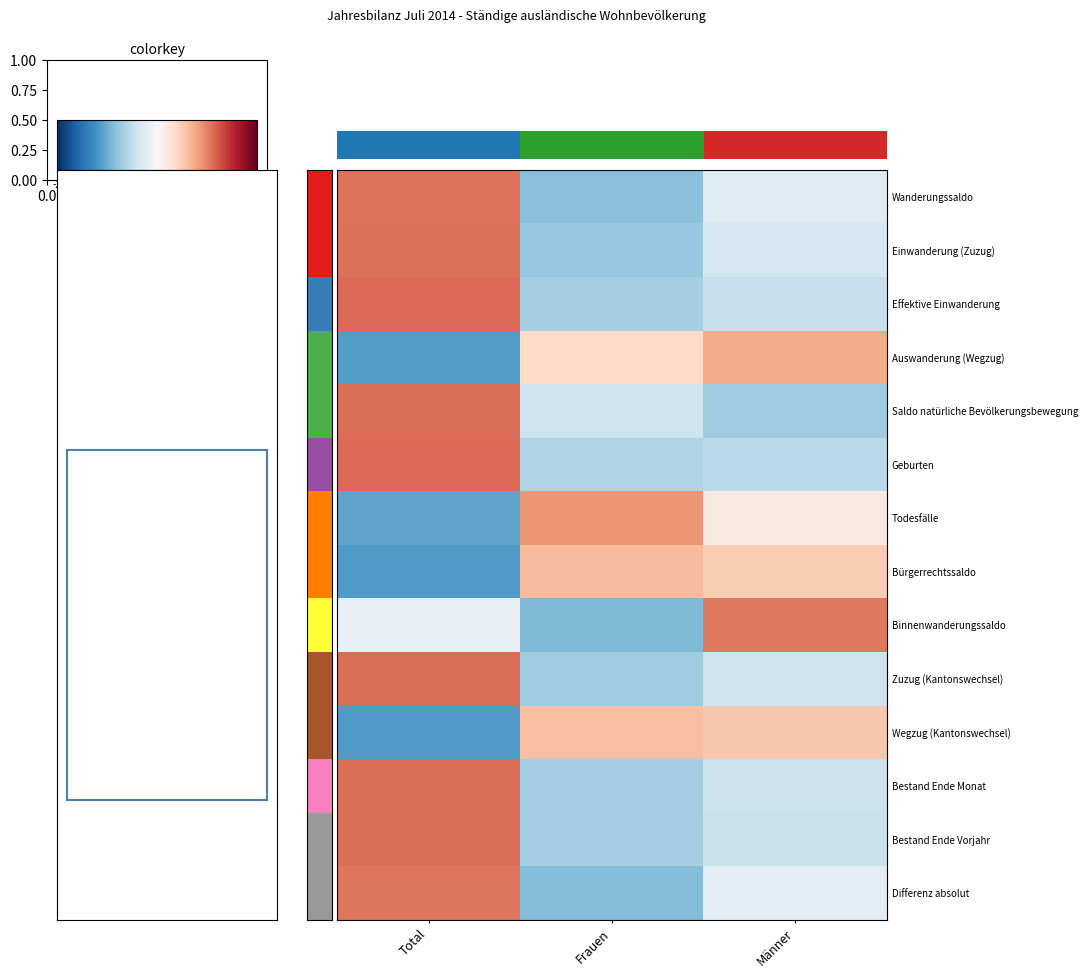

Reading left to right, list all the values displayed in this chart.

Wanderungssaldo: Total=1.4	Frauen=-1.0	Männer=-0.3
Einwanderung (Zuzug): Total=1.4	Frauen=-0.9	Männer=-0.4
Effektive Einwanderung: Total=1.4	Frauen=-0.8	Männer=-0.6
Auswanderung (Wegzug): Total=-1.4	Frauen=0.5	Männer=0.9
Saldo natürliche Bevölkerungsbewegung: Total=1.4	Frauen=-0.5	Männer=-0.9
Geburten: Total=1.4	Frauen=-0.7	Männer=-0.7
Todesfälle: Total=-1.3	Frauen=1.1	Männer=0.2
Bürgerrechtssaldo: Total=-1.4	Frauen=0.8	Männer=0.6
Binnenwanderungssaldo: Total=-0.2	Frauen=-1.1	Männer=1.3
Zuzug (Kantonswechsel): Total=1.4	Frauen=-0.9	Männer=-0.5
Wegzug (Kantonswechsel): Total=-1.4	Frauen=0.7	Männer=0.7
Bestand Ende Monat: Total=1.4	Frauen=-0.9	Männer=-0.5
Bestand Ende Vorjahr: Total=1.4	Frauen=-0.9	Männer=-0.5
Differenz absolut: Total=1.3	Frauen=-1.1	Männer=-0.3